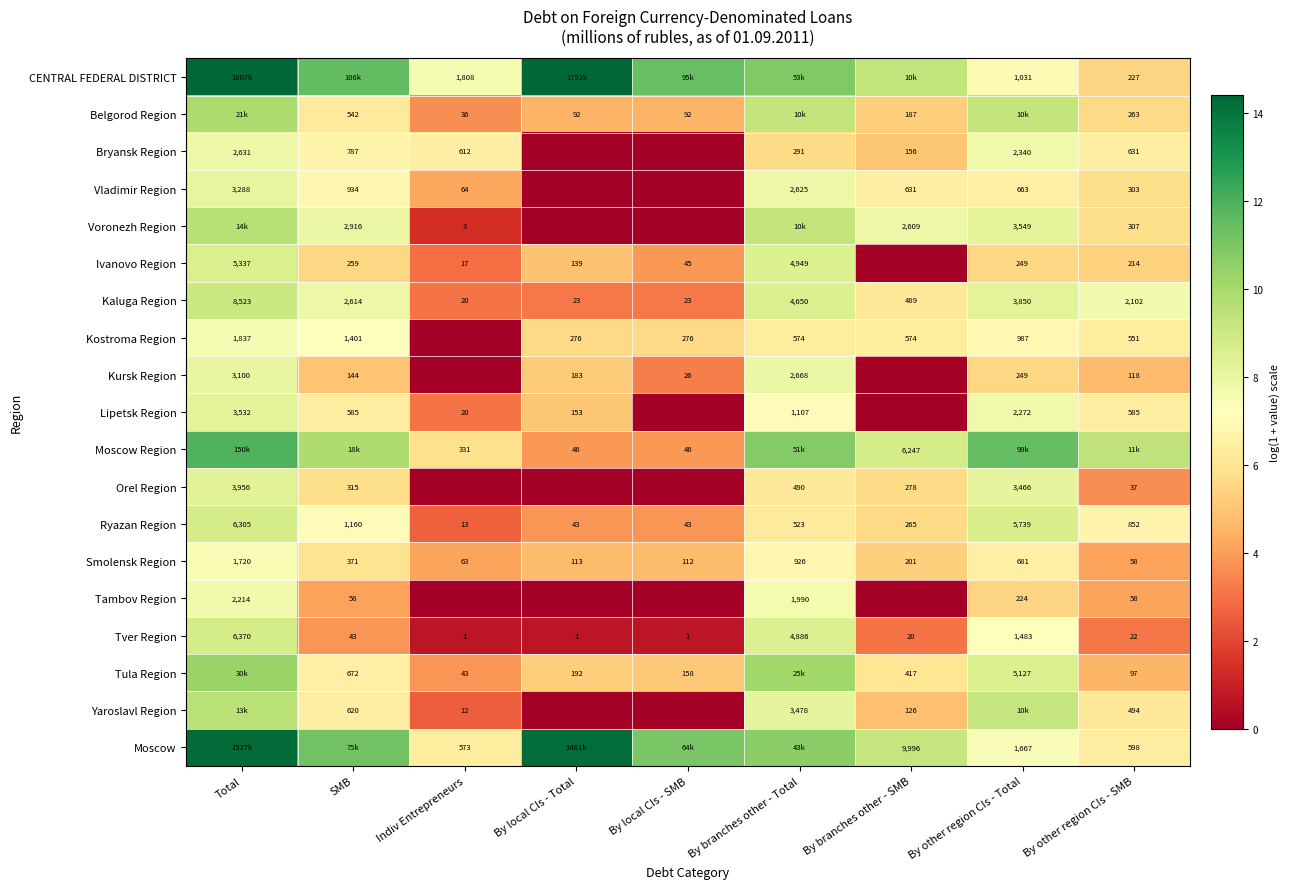

True or false: Tver Region has a value of 4.8 at Total.

False